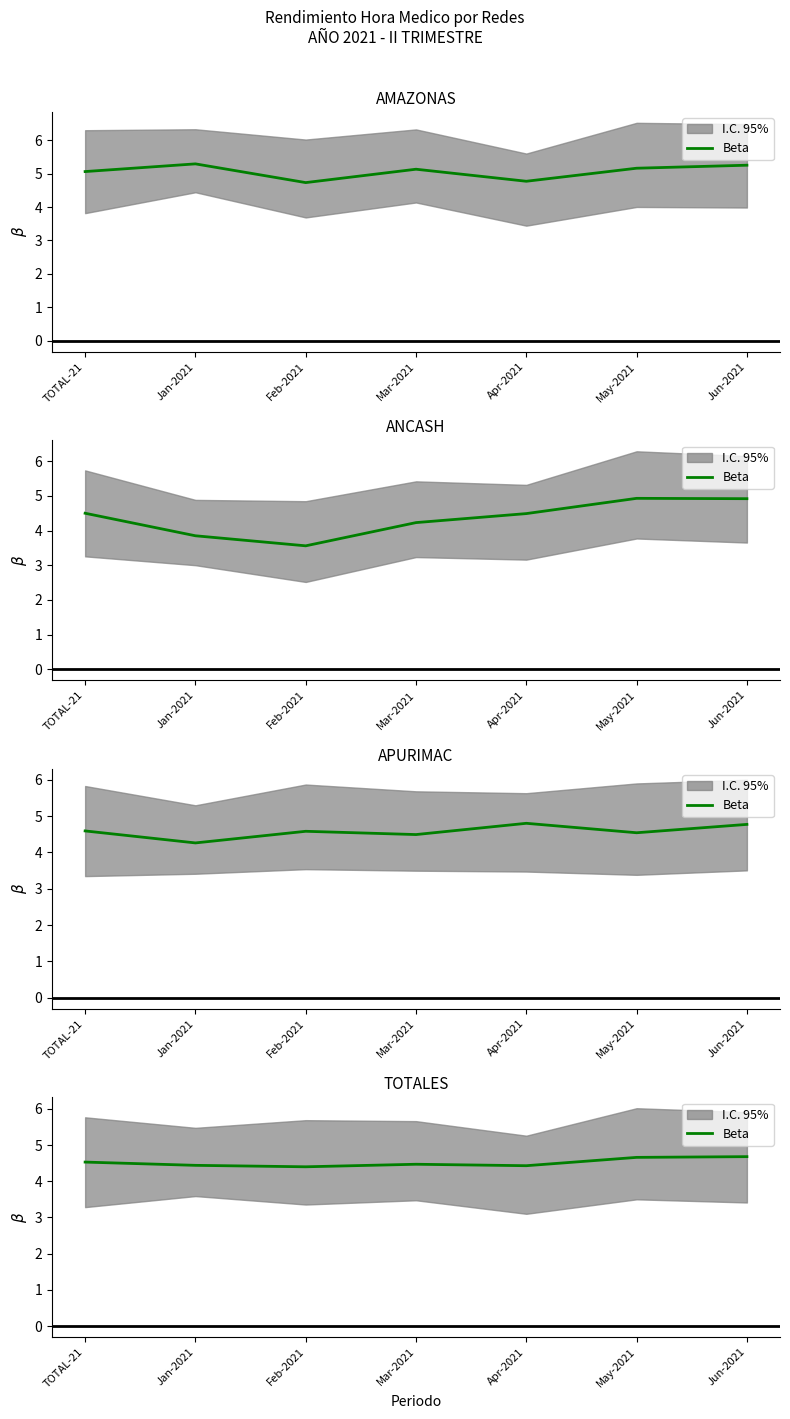

Count the values in the range 4 to 5.

7